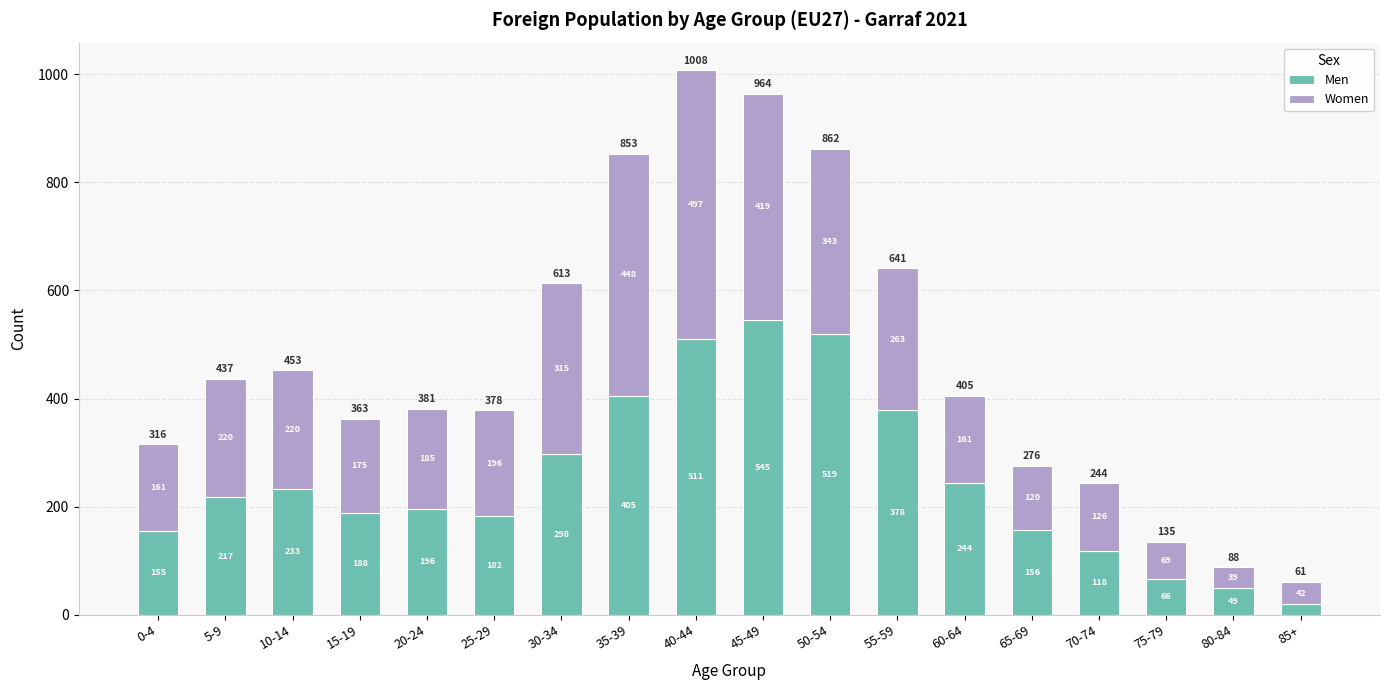

What is the sum of all Men values?

4479